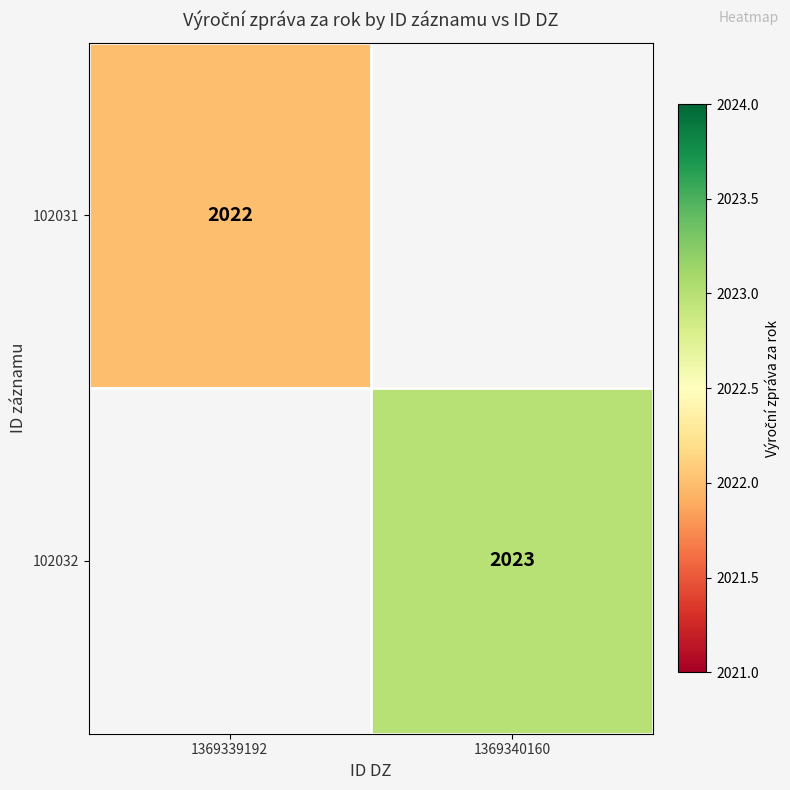

Is it true that 102032 equals 3458 at 1369340160?

False